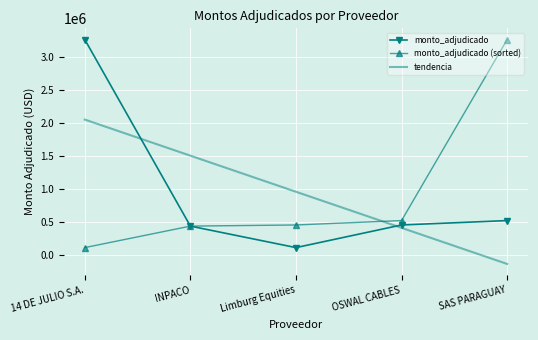

How many distinct data groups are displayed?

3